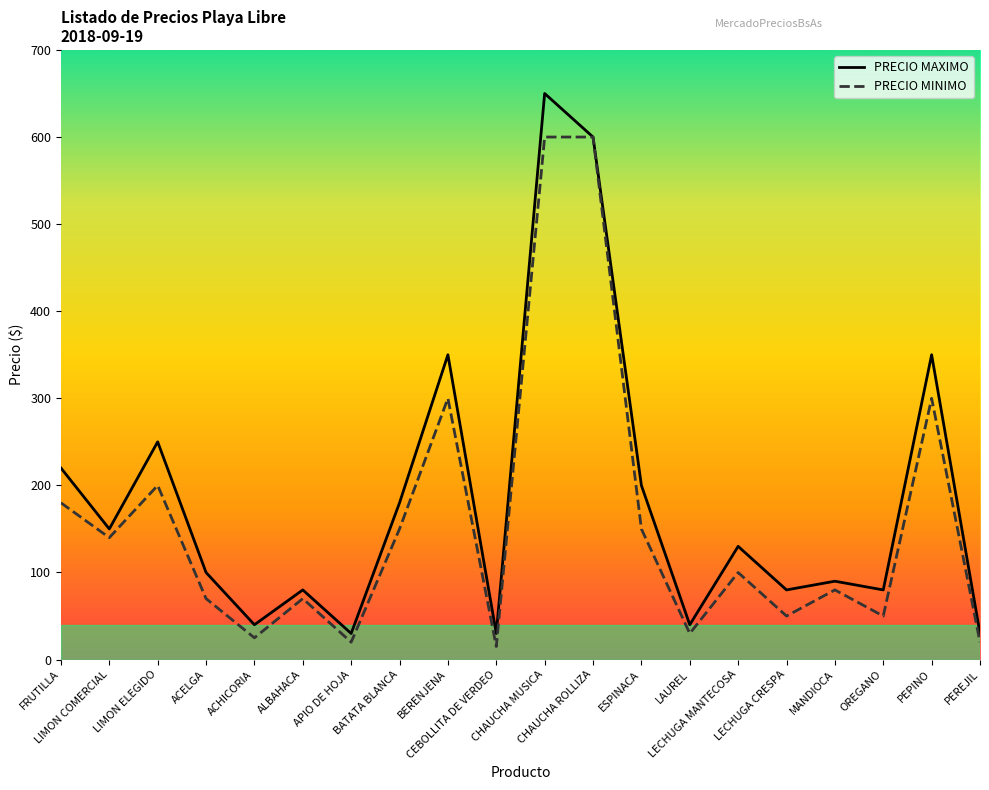

Rank the series by their maximum value, from highest to lowest.

PRECIO MAXIMO, PRECIO MINIMO